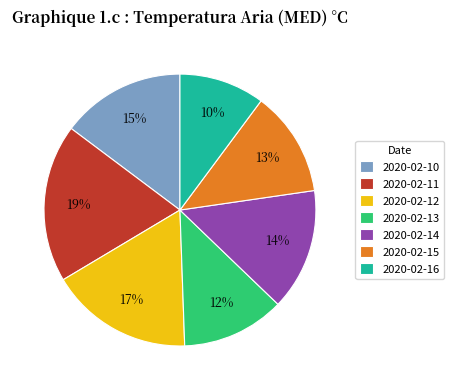

To the nearest percent, what is the difference between the largest and smallest slice percentages?

9%